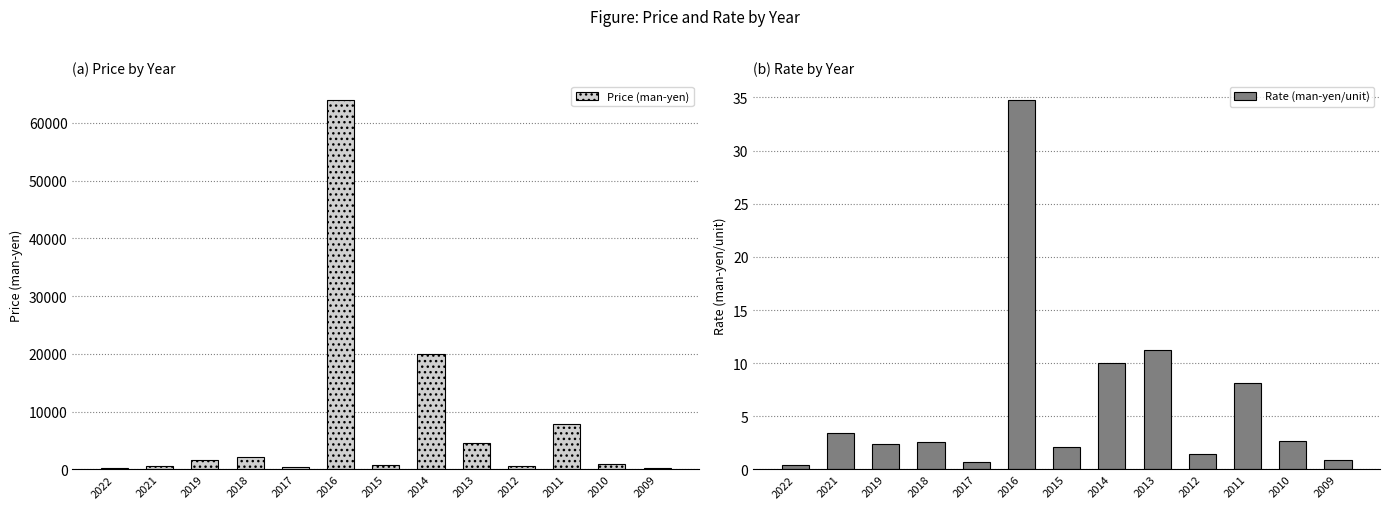

The value of Rate (man-yen/unit) at 2022 is 0.4. True or false?

True